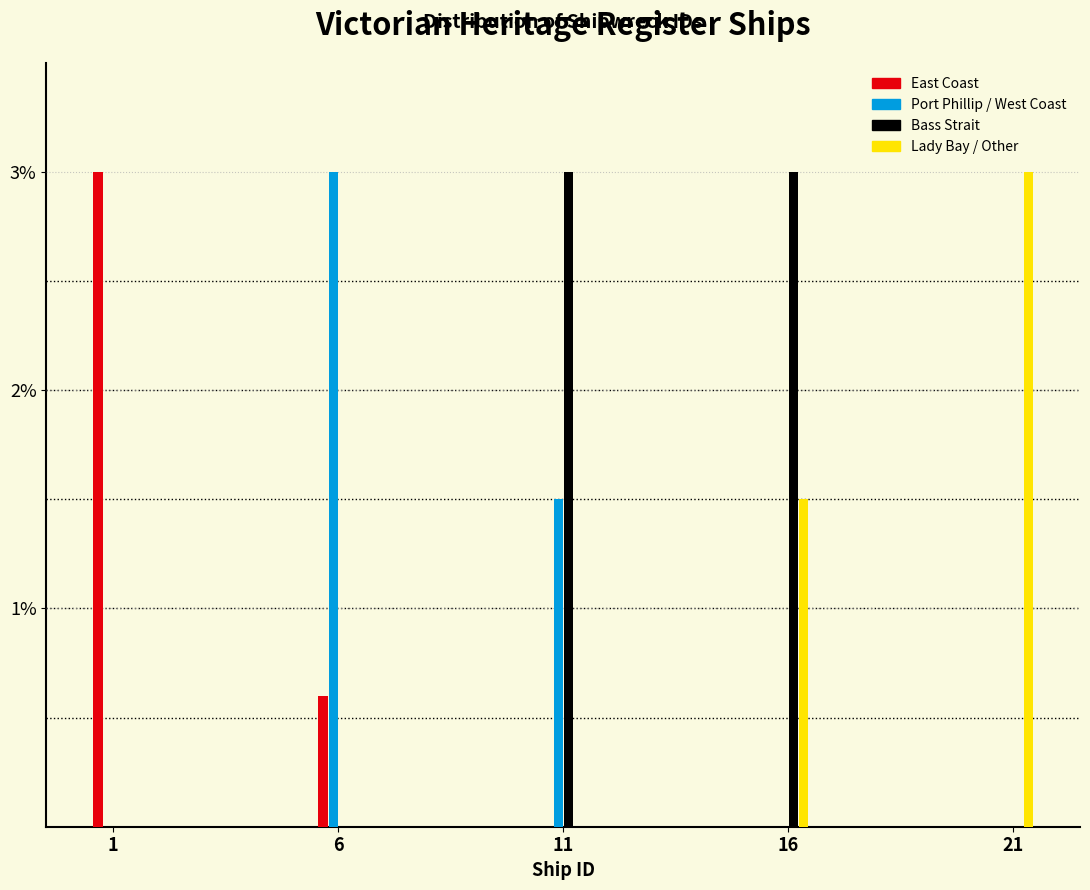

Does the chart contain stacked bars?

No